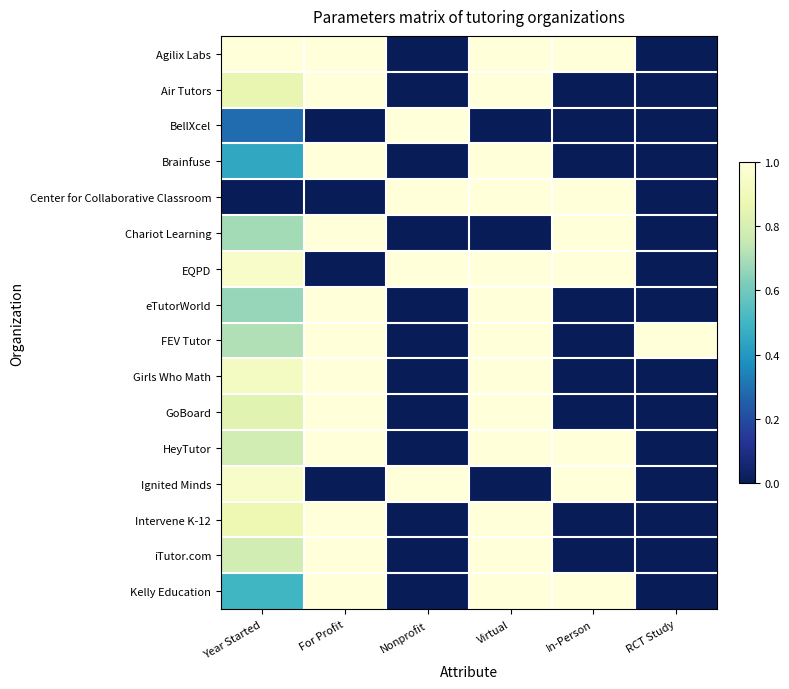

What is the spread (max minus min) of values at Virtual?

1.0